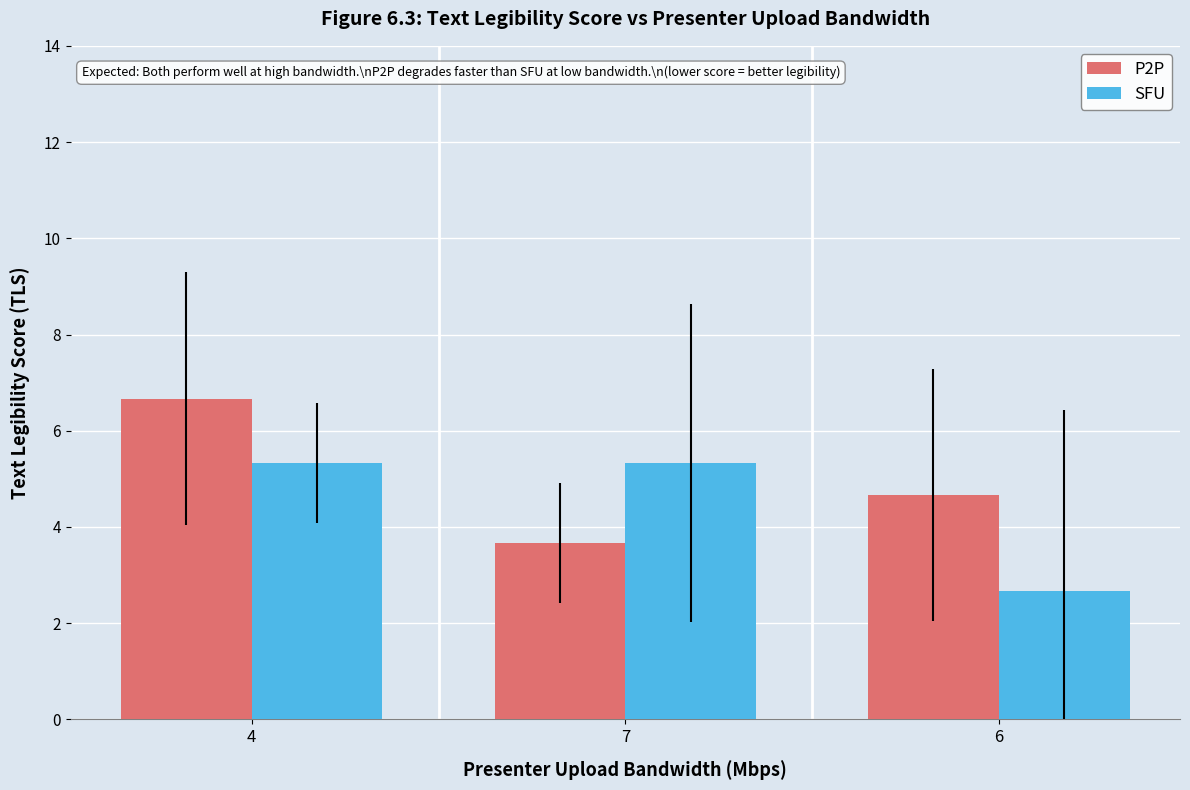

What is the minimum value shown in the chart?

2.7